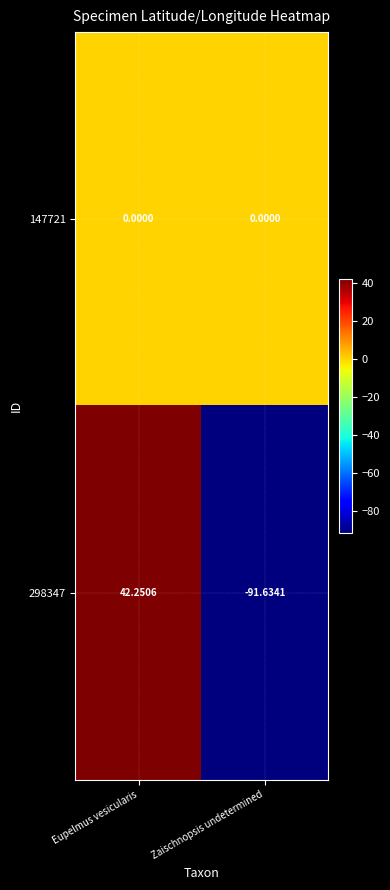

List the labels in order of 298347 value, largest first.

Eupelmus vesicularis, Zaischnopsis undetermined